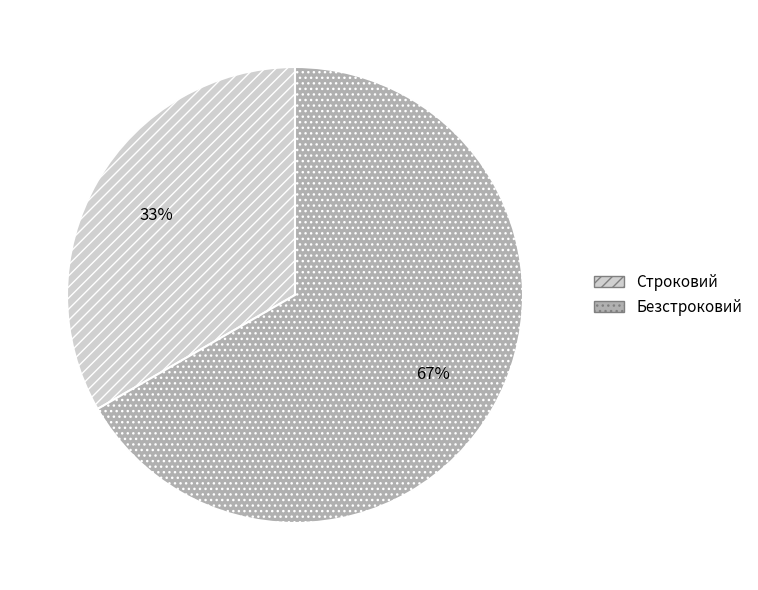

To the nearest percent, what is the average slice percentage?

50%